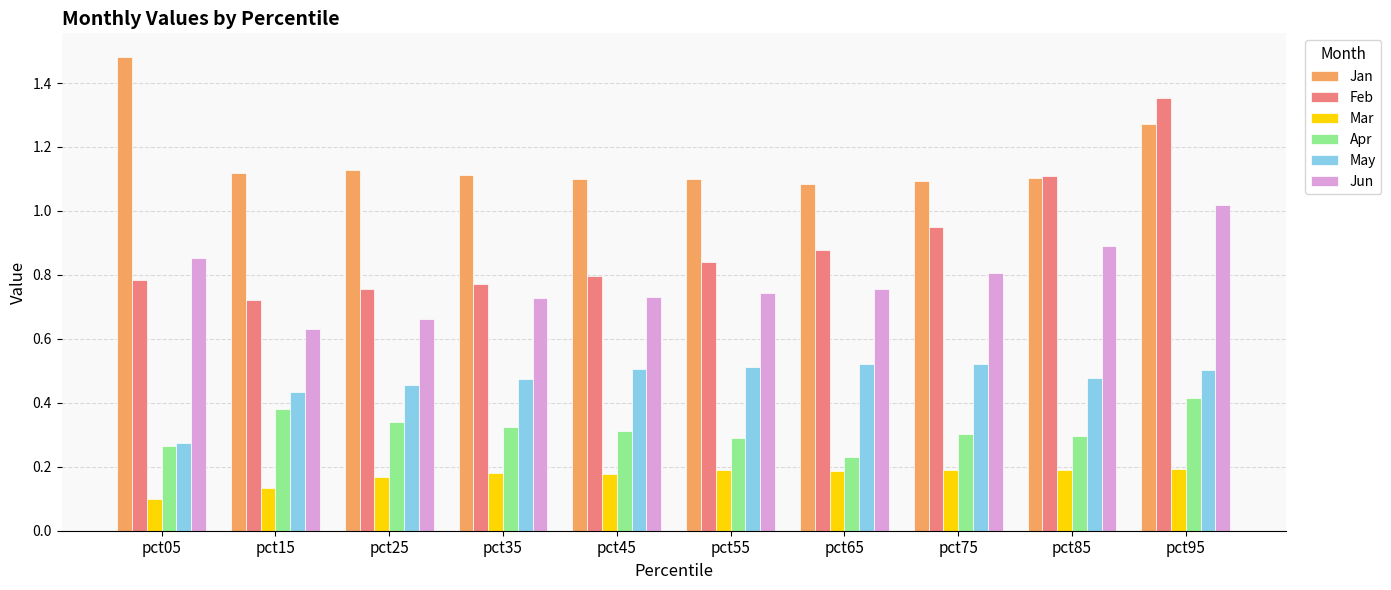

At pct65, list the series in order from smallest to largest.

Mar, Apr, May, Jun, Feb, Jan